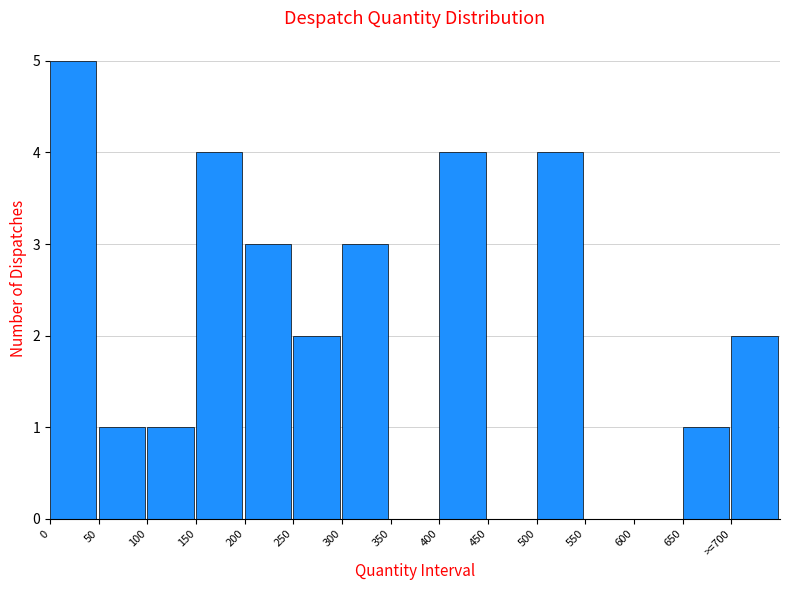

Reading right to left, list all the values displayed in this chart.

>=700=2	650=1	600=0	550=0	500=4	450=0	400=4	350=0	300=3	250=2	200=3	150=4	100=1	50=1	0=5